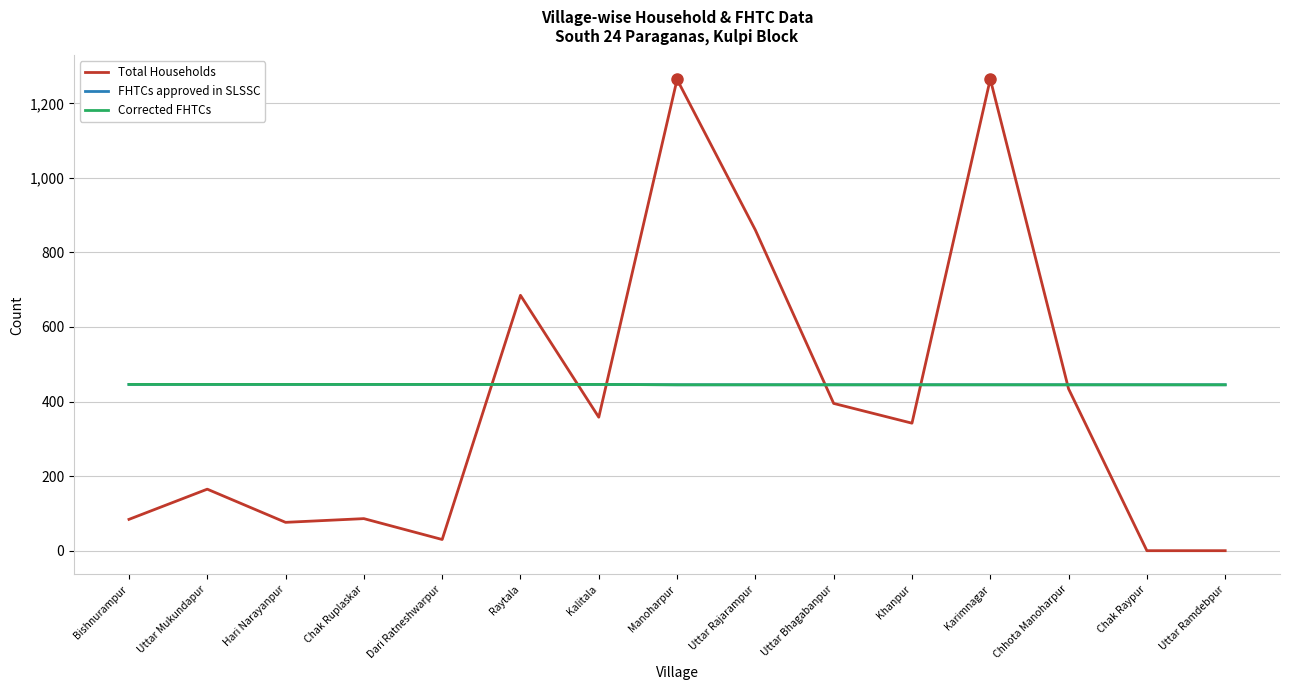

Does the chart display data point markers on the line(s)?

No